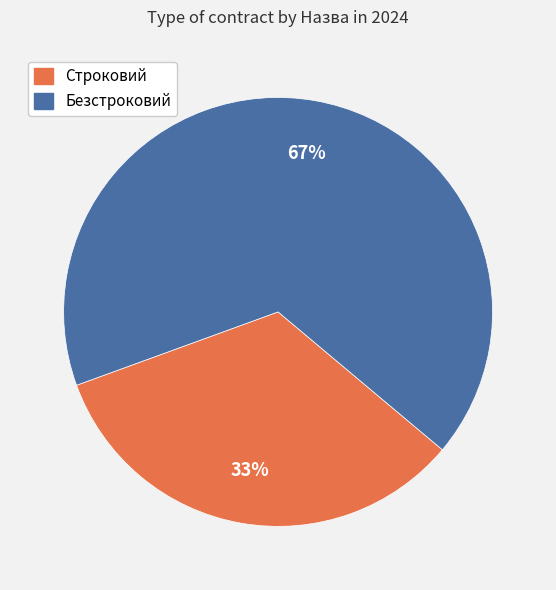

What is the ratio of the value at Строковий to the value at Безстроковий?

0.5